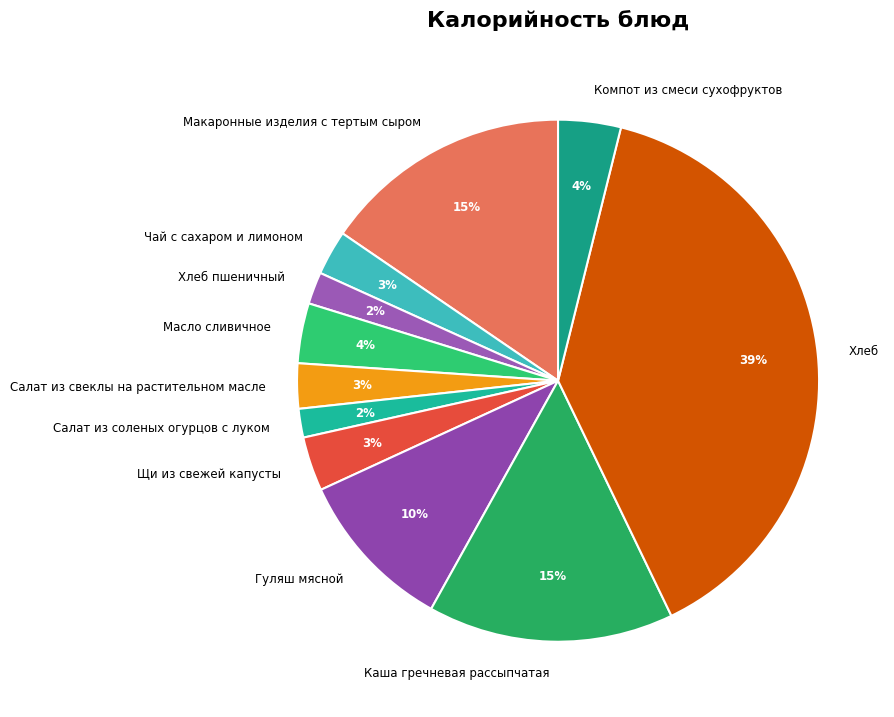

Does any single category account for the majority?

No